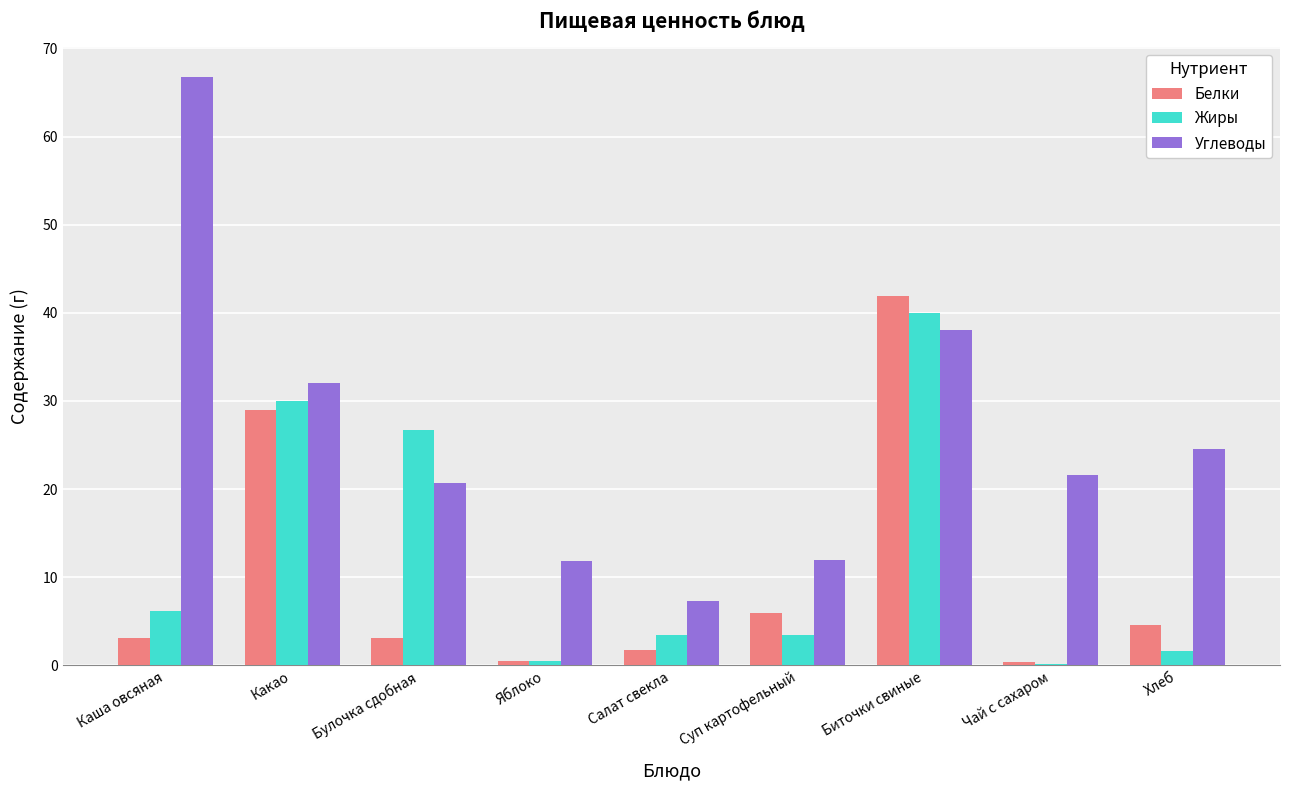

What is the sum of the Белки values at Салат свекла and Биточки свиные?

43.6